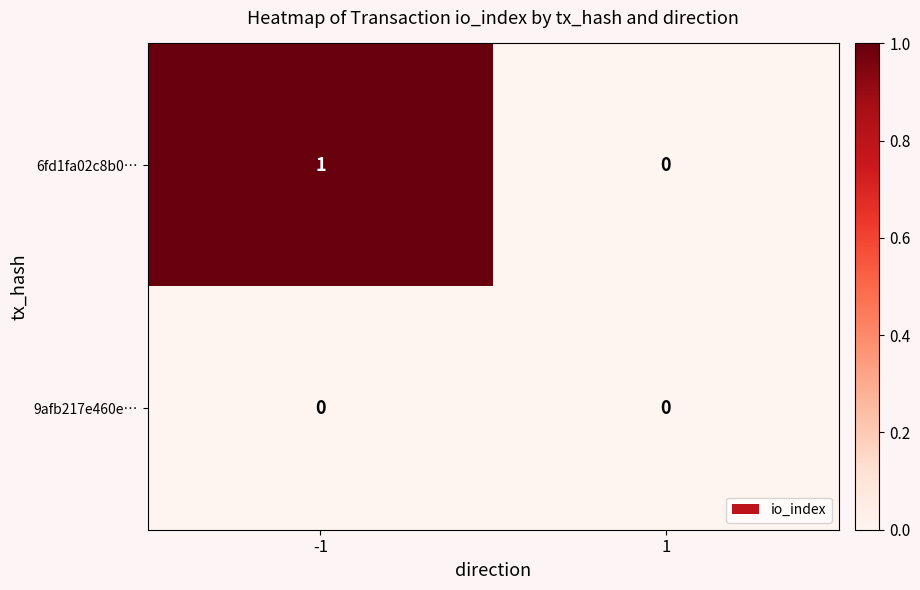

Rank the series at -1 from lowest to highest value.

9afb217e460e…, 6fd1fa02c8b0…